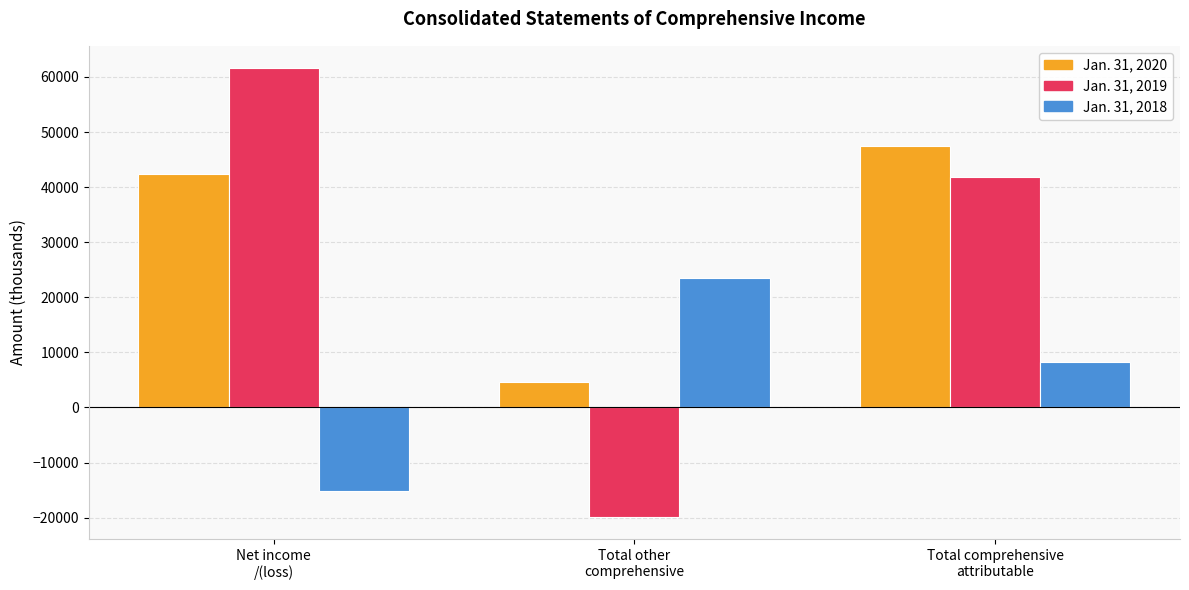

At Total other
comprehensive, list the series in order from largest to smallest.

Jan. 31, 2018, Jan. 31, 2020, Jan. 31, 2019